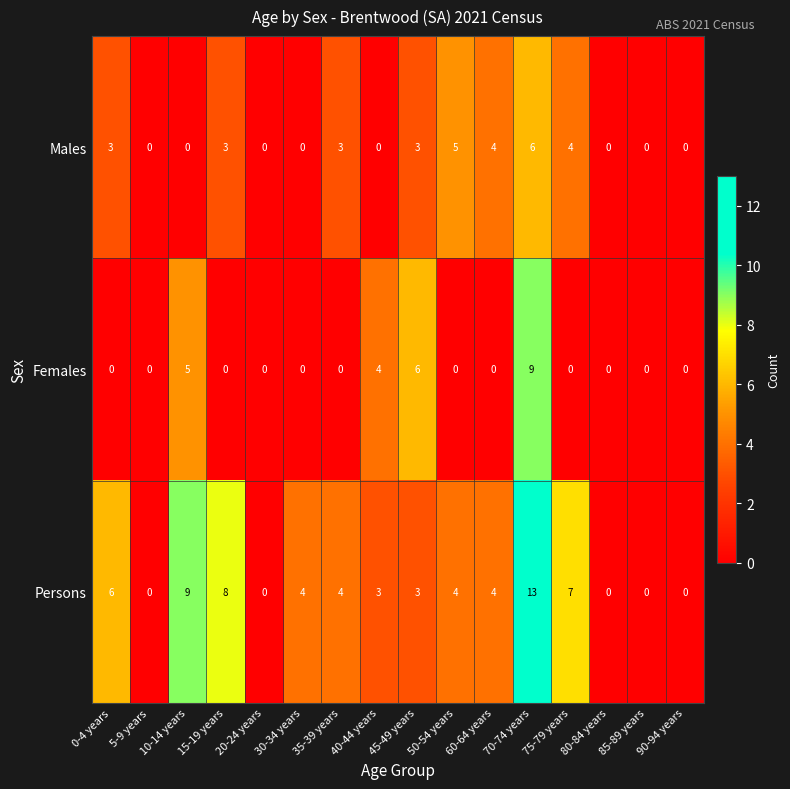

At which category is the sum across all series the highest?

70-74 years